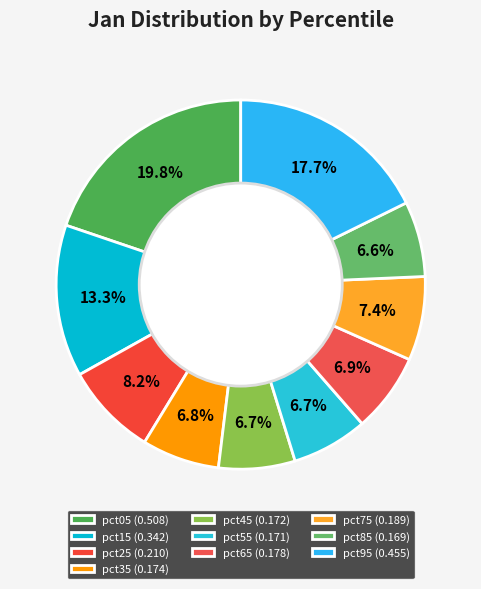

Combined, what portion of the pie is pct95 and pct55?

24.4%